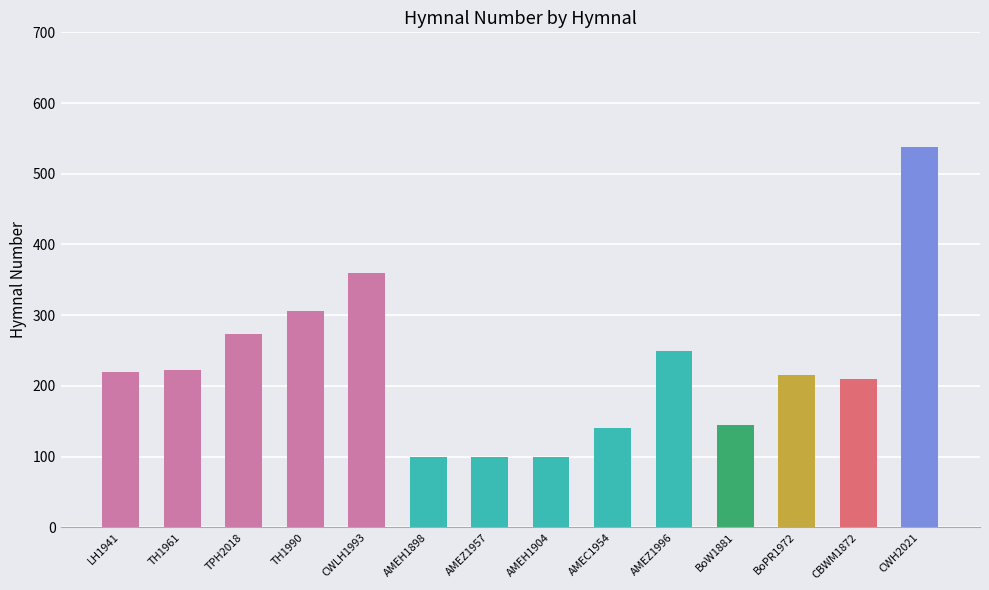

Which category has the highest value across all series?

CWH2021